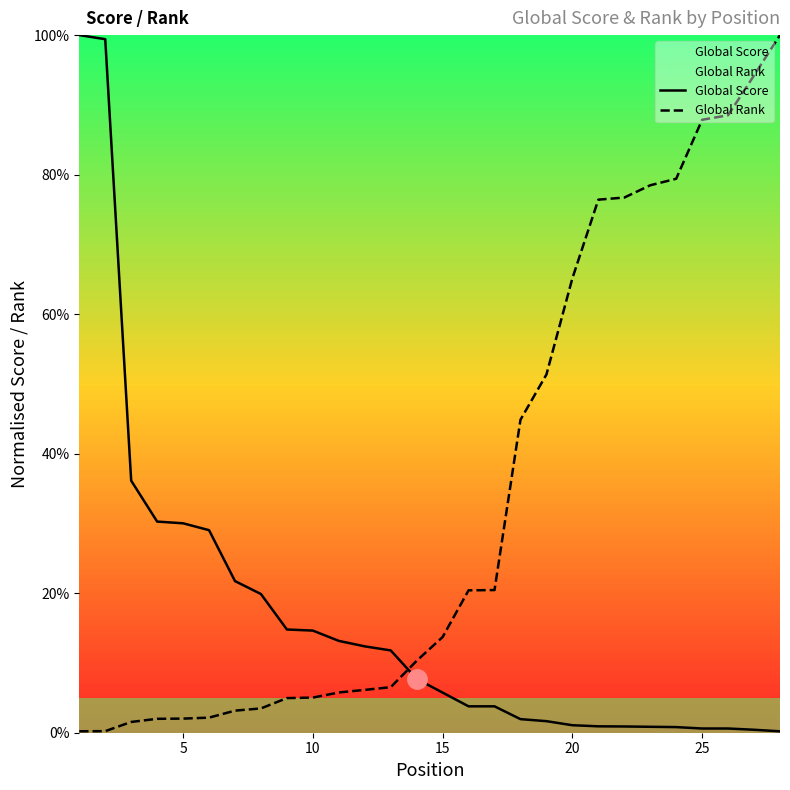

List the series in order of their peak value, lowest first.

Global Score, Global Rank